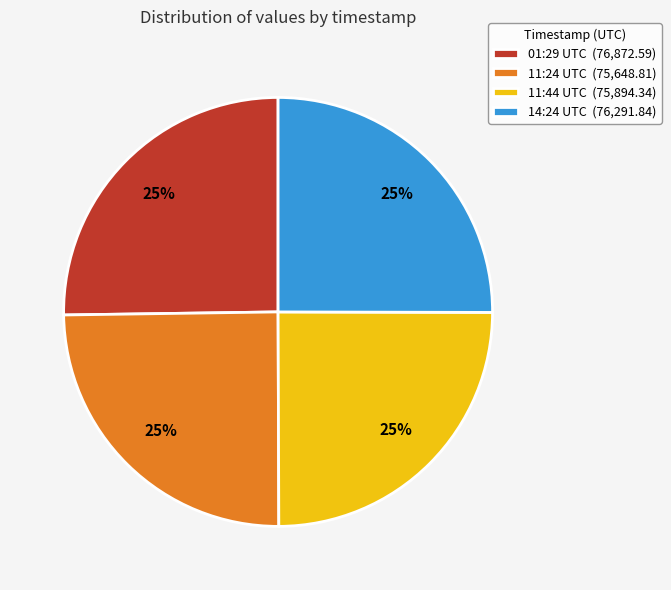

To the nearest percent, what is the average slice percentage?

25%